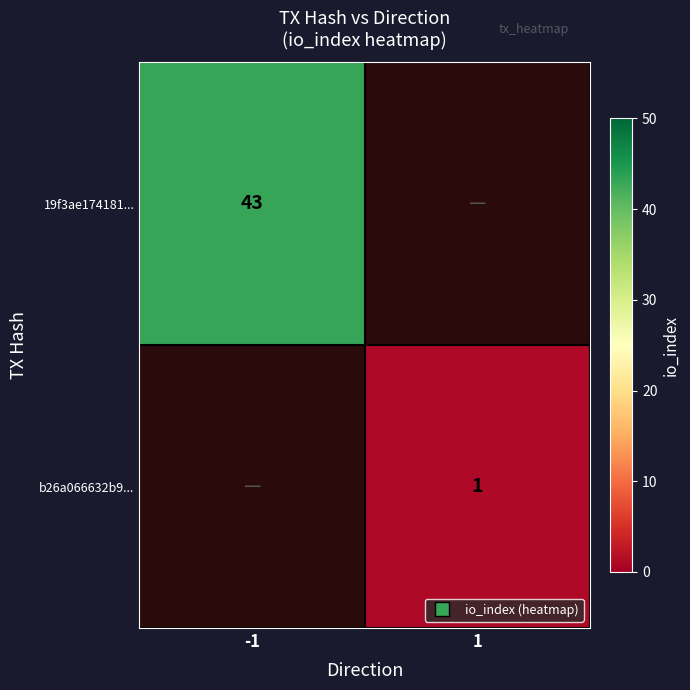

Count the number of categories in the chart.

2